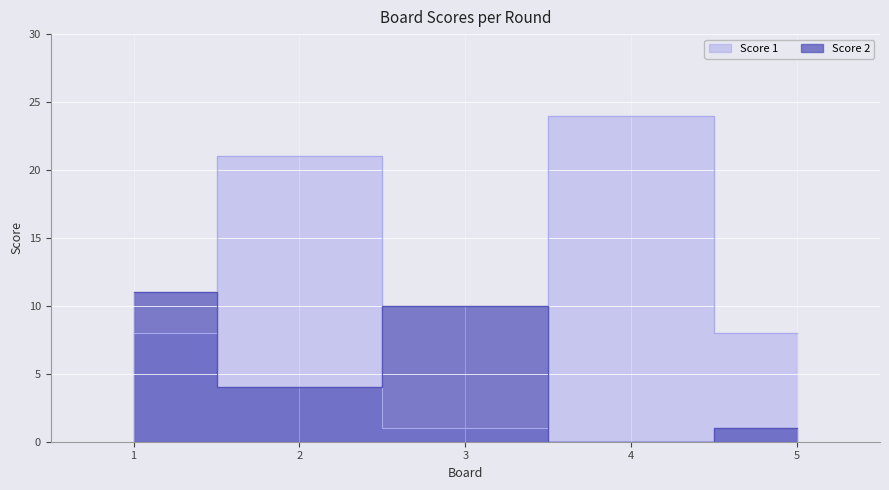

Where is the first local minimum for Score 1?

3